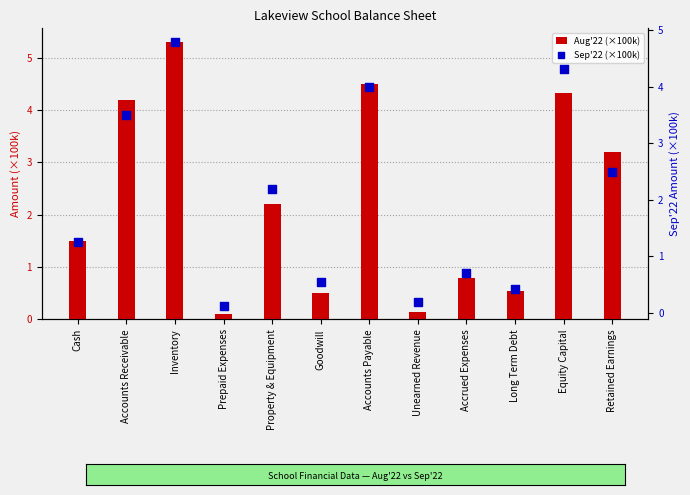

At which category is the sum across all series the highest?

Inventory